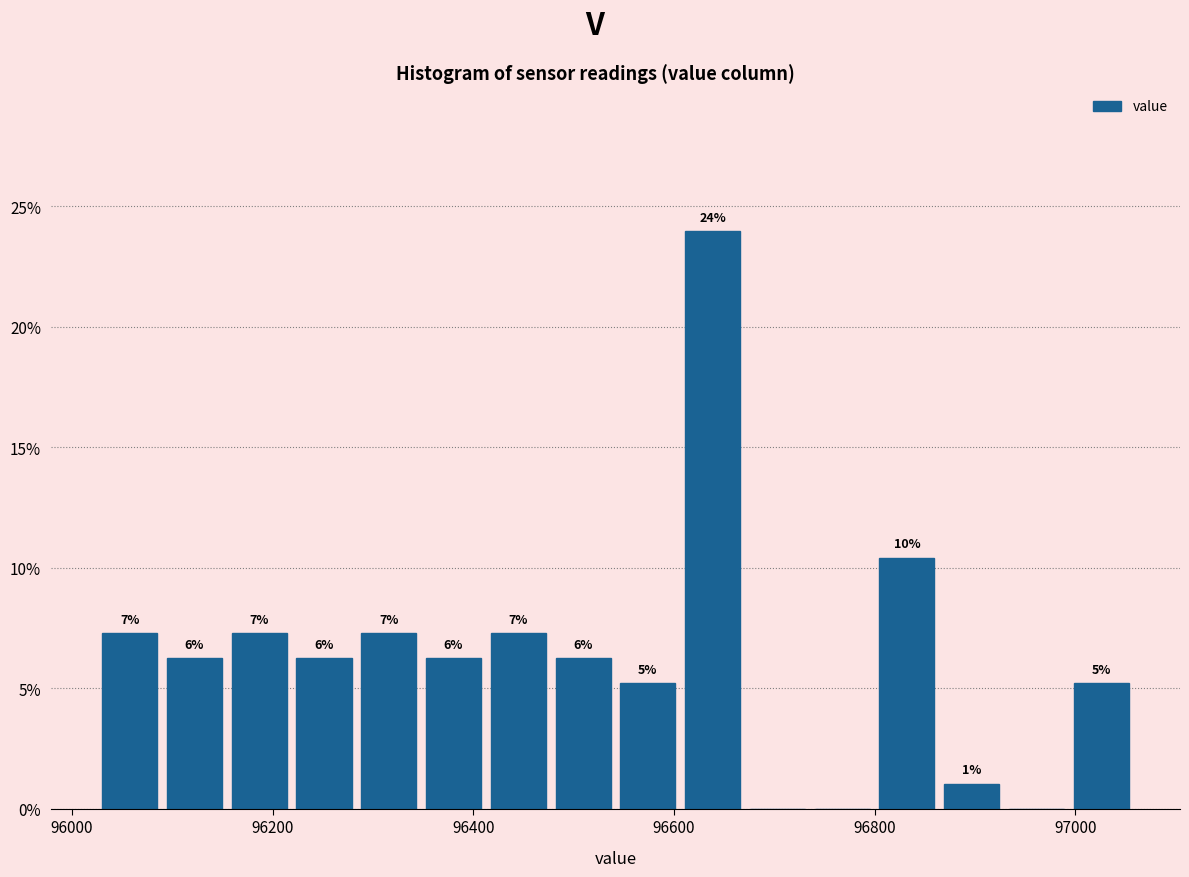

Read against the x-axis, roughly where is the centre of the tallest bar?

96640